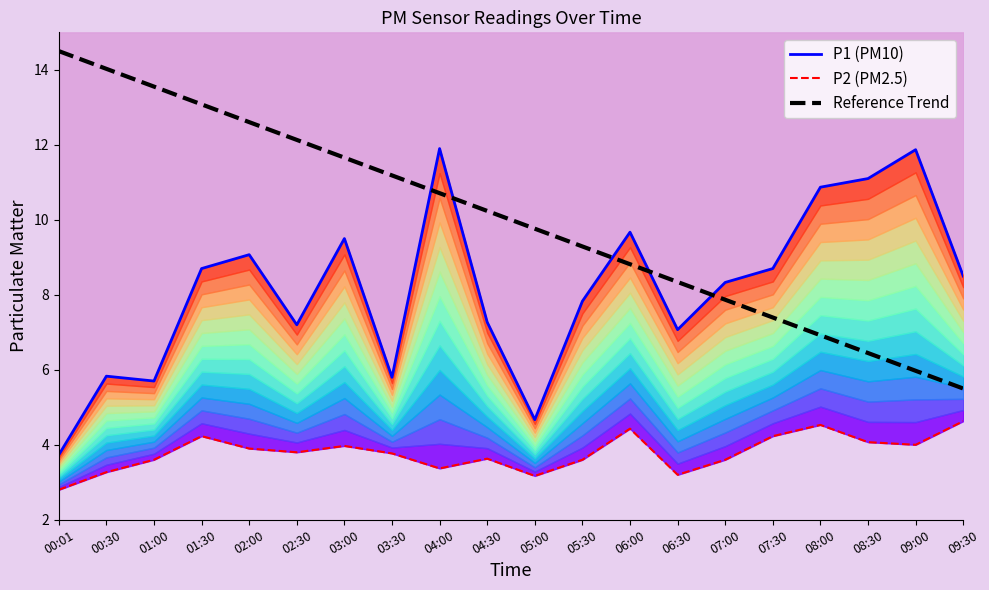

At which label does Reference Trend reach its minimum?

09:30